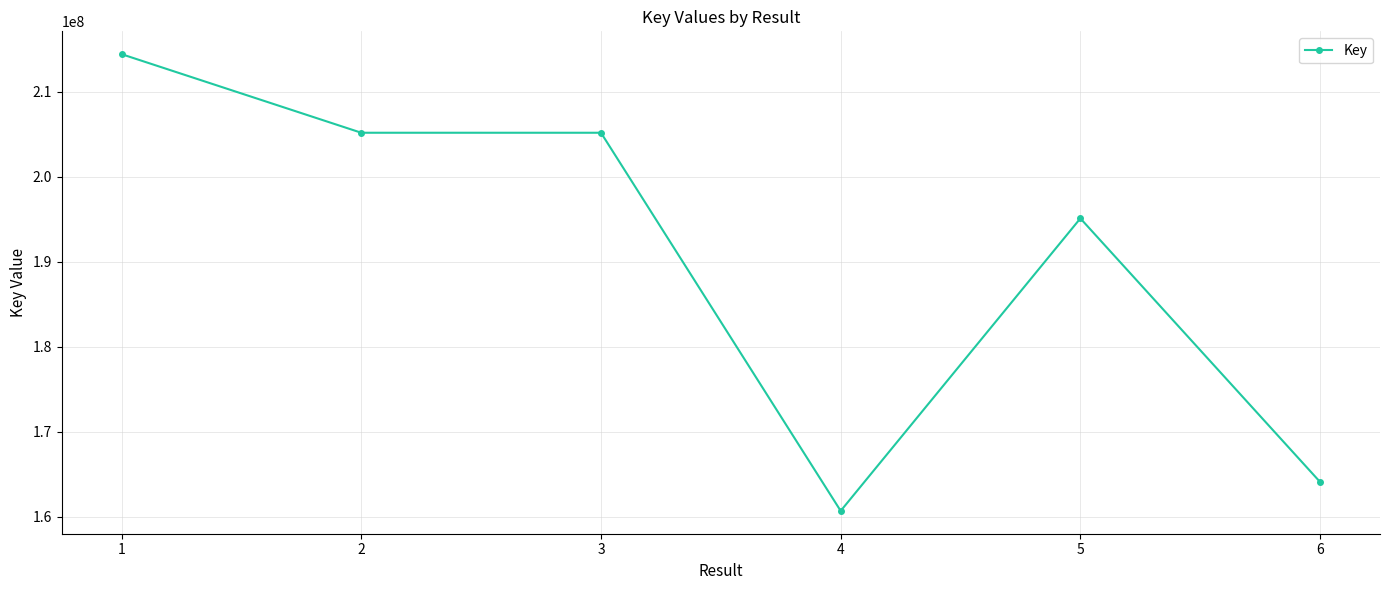

What value does the data have at 5, to the nearest 50?

195106300